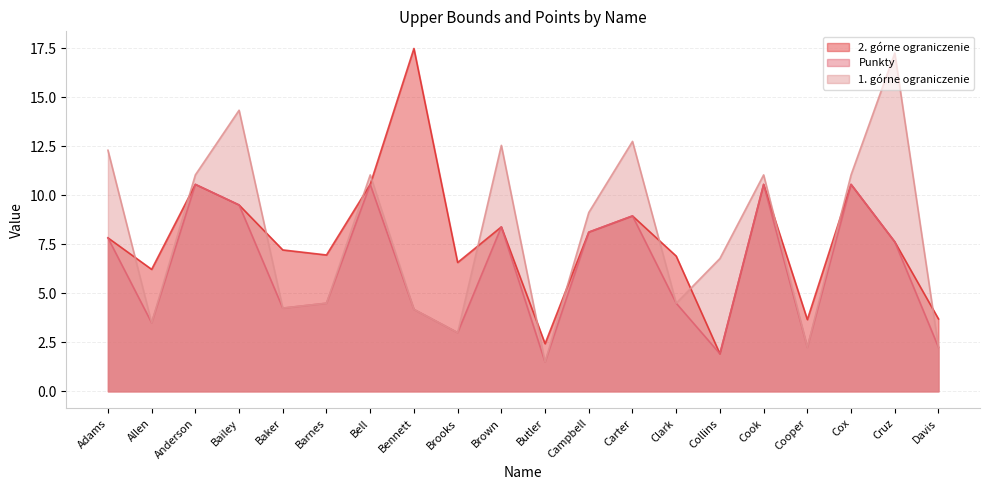

What is the highest value of the 2. górne ograniczenie series?

17.5